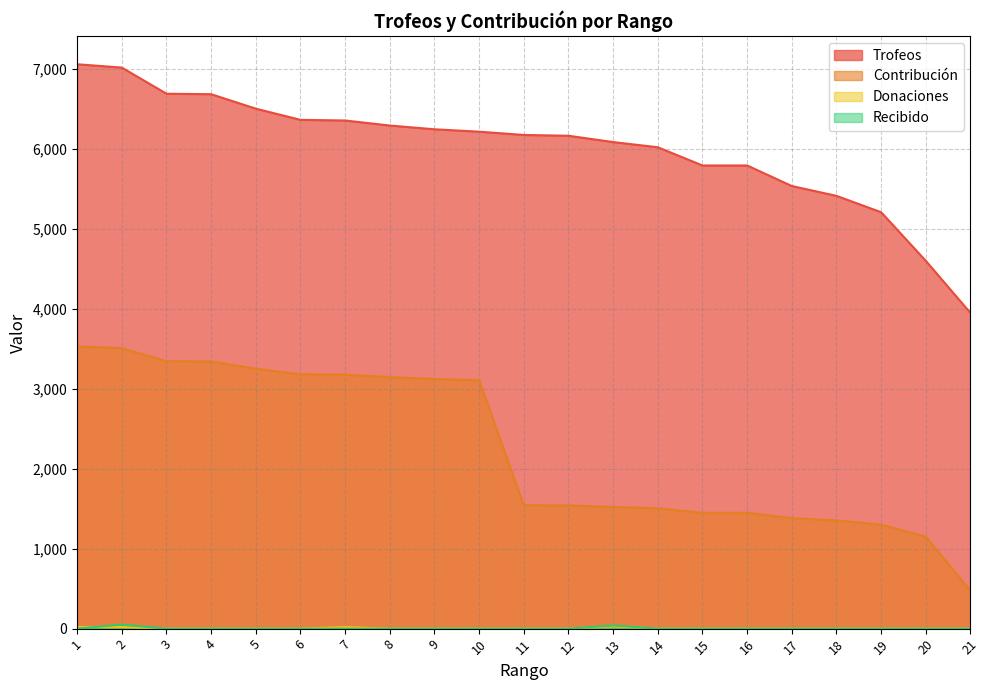

What is the value of the Contribución point at the 18th from the left?

1354